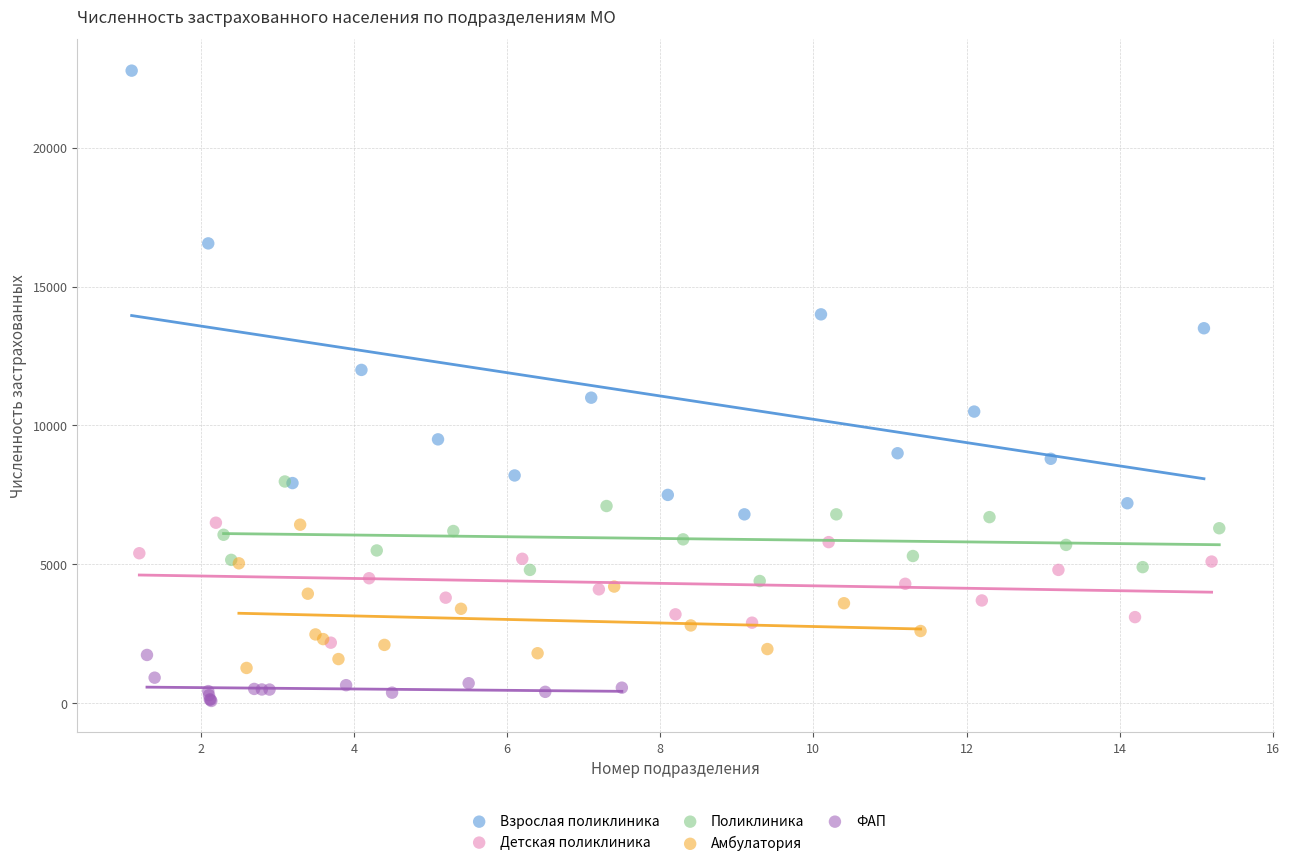

Which series has the largest Y range (max minus min)?

Взрослая поликлиника